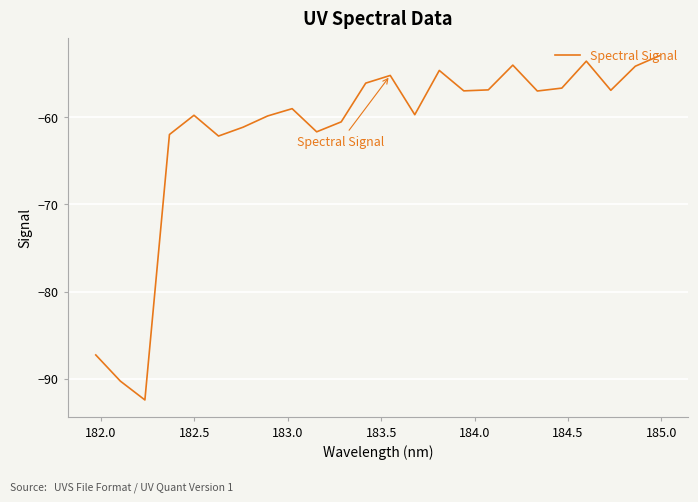

What is the difference between the maximum and minimum values?

39.5